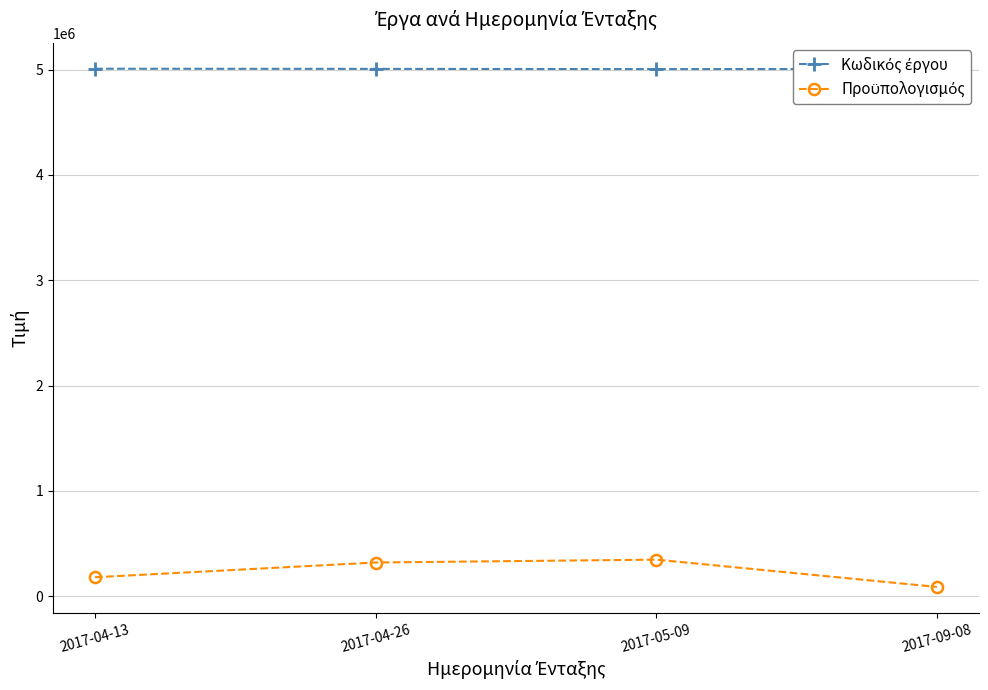

What is the total value across all series at 2017-04-26?

5326503